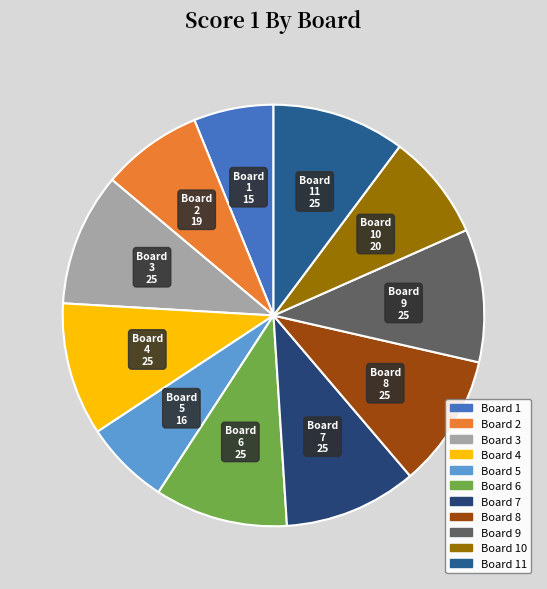

Which category has the smallest portion of the pie?

Board 1